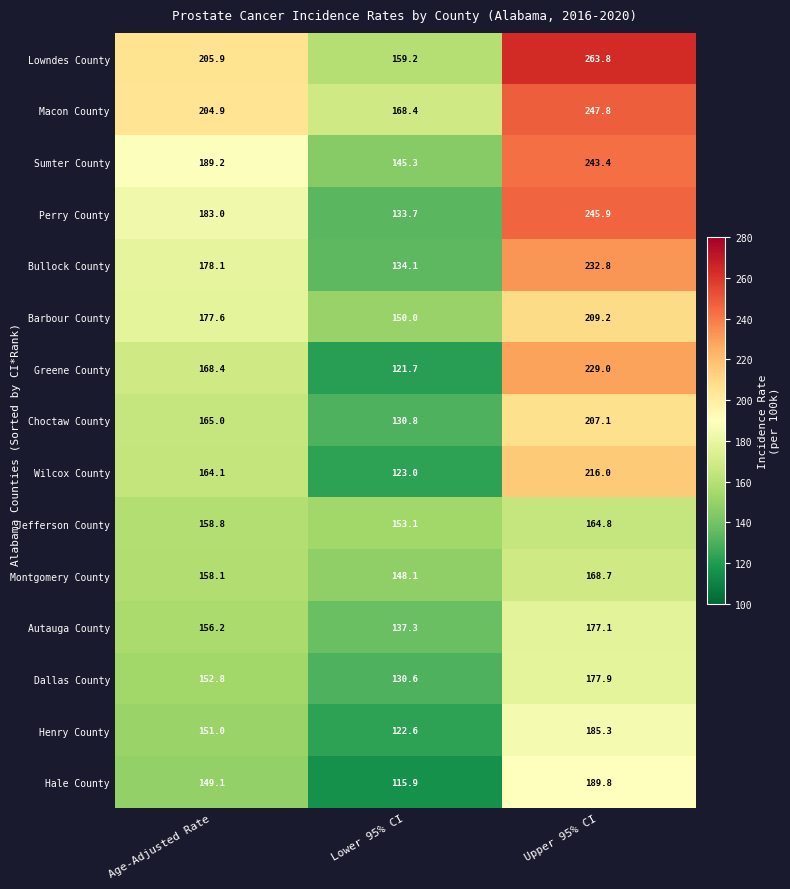

How many data points does each series have?

3